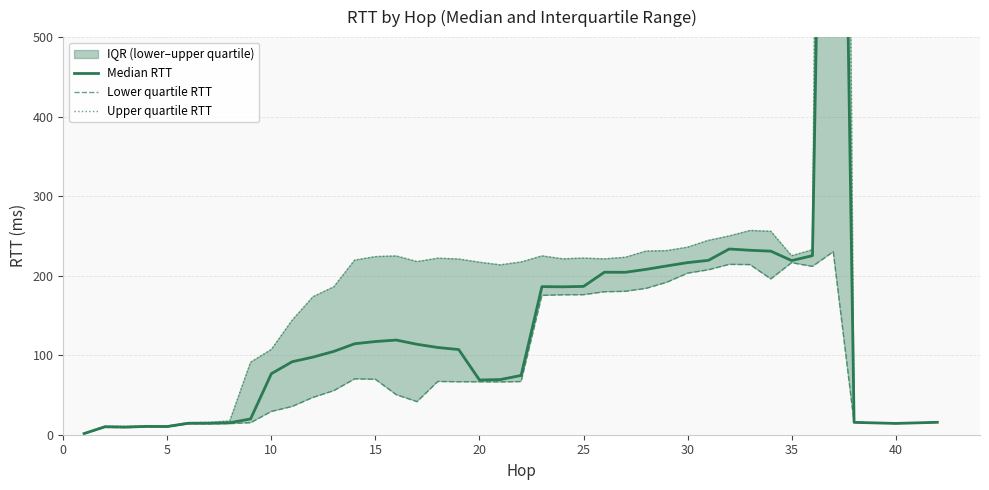

List the series in order of their overall mean, highest first.

Upper quartile RTT, Median RTT, Lower quartile RTT